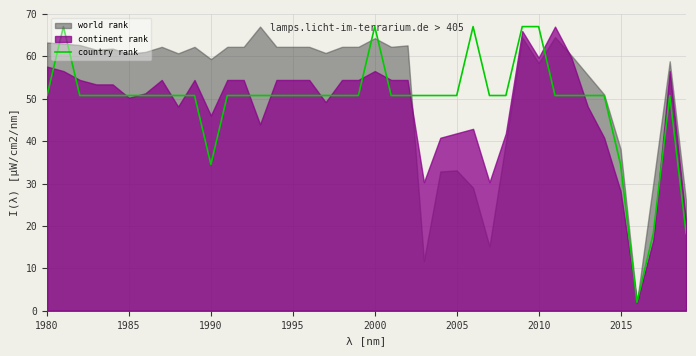

Where does the country rank series first go above 50?

1980